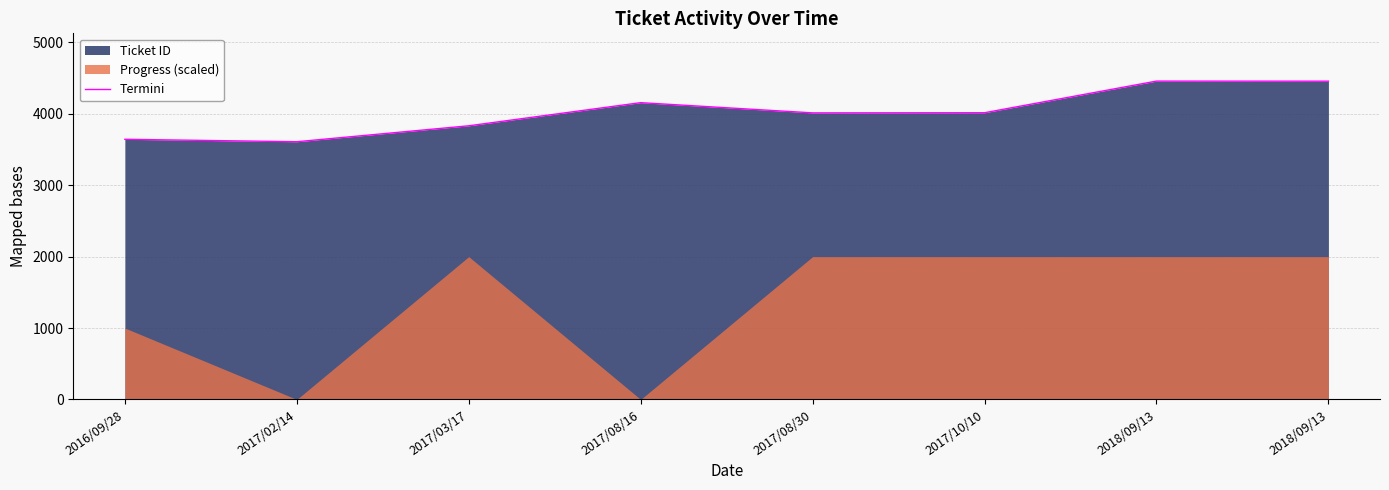

How many values are below 4015?

4